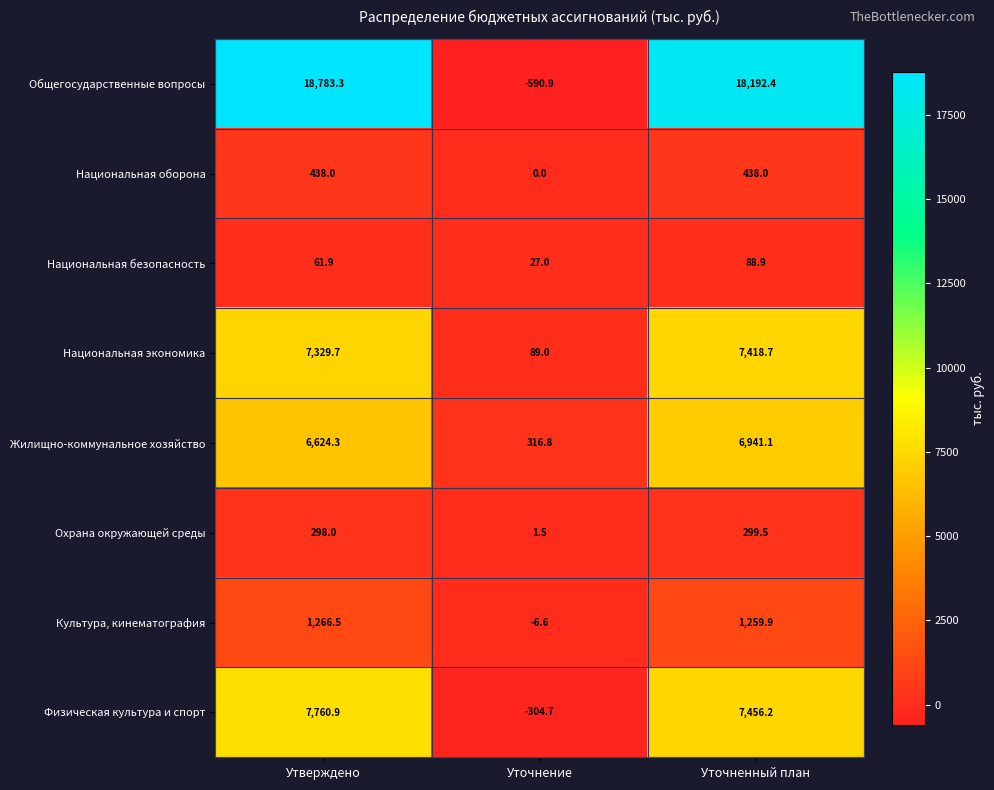

Which series has the largest total across all categories?

Общегосударственные вопросы